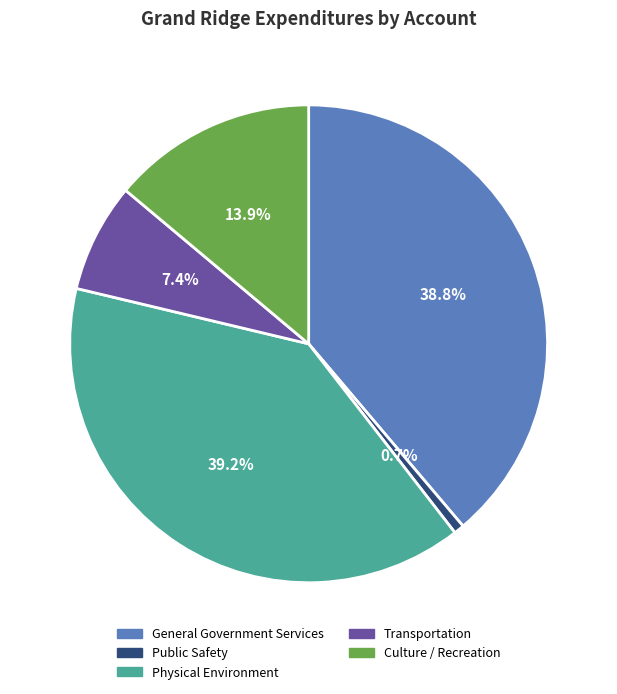

What percentage is NOT represented by Physical Environment?

60.8%